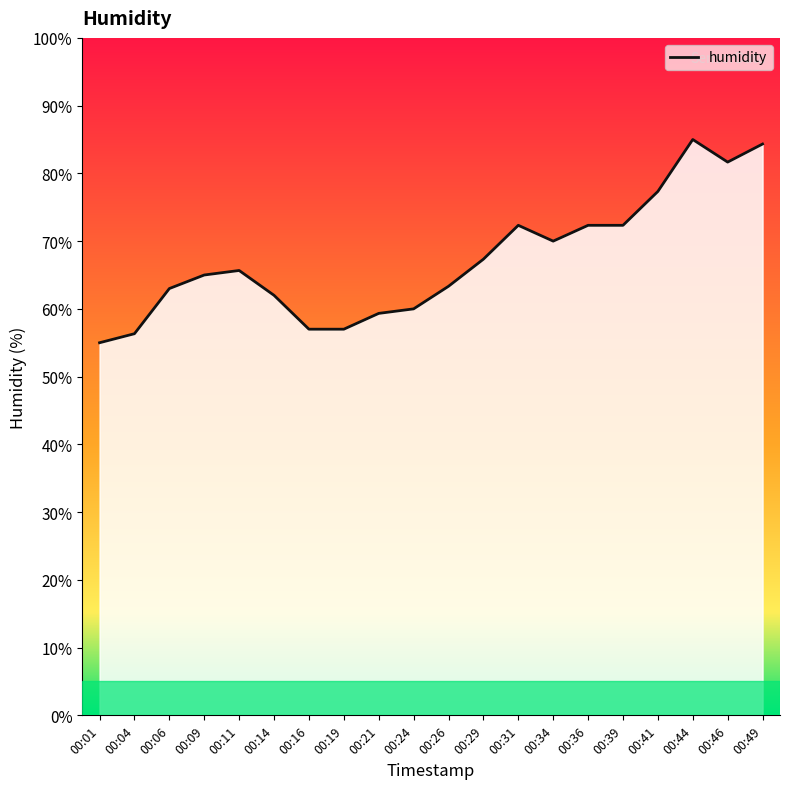

Between 00:09 and 00:04, which is larger?

00:09